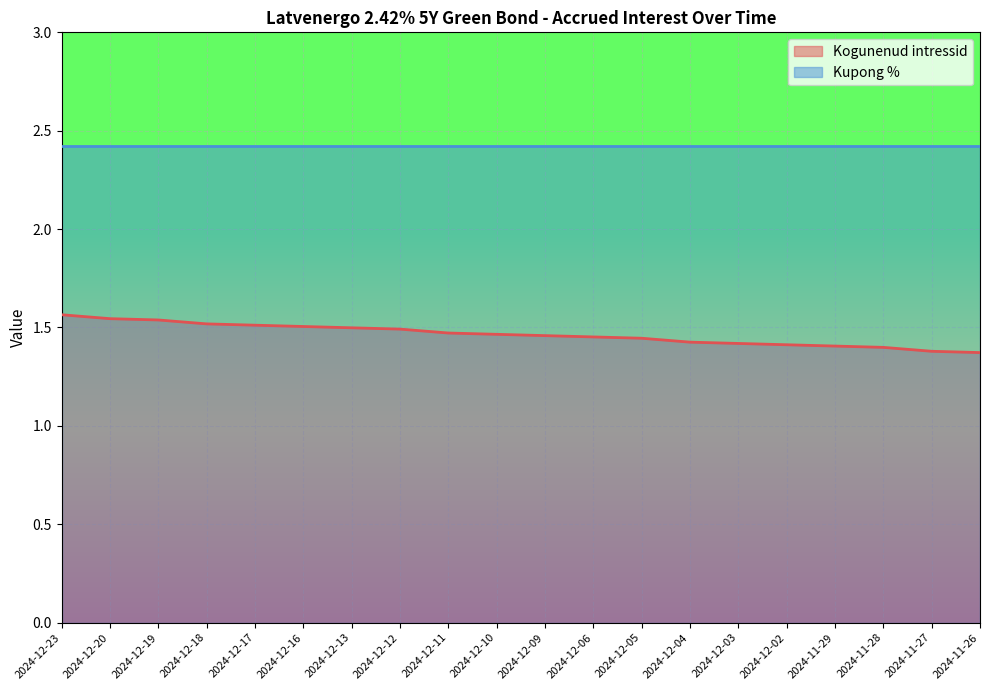

How many distinct data groups are displayed?

2